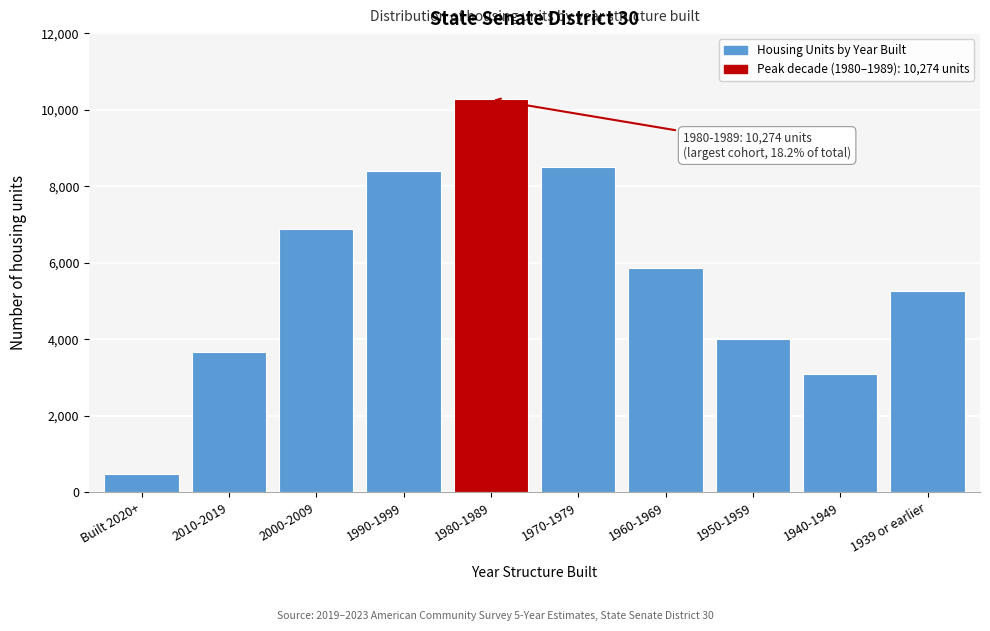

Reading right to left, what are all the values shown in this chart?

1939 or earlier=5276	1940-1949=3089	1950-1959=4018	1960-1969=5859	1970-1979=8504	1980-1989=10274	1990-1999=8408	2000-2009=6888	2010-2019=3657	Built 2020+=470